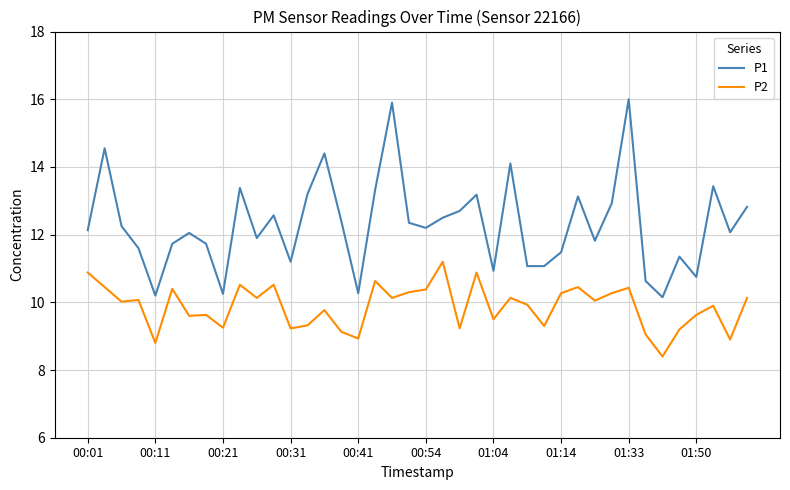

Which series has the widest spread of values?

P1